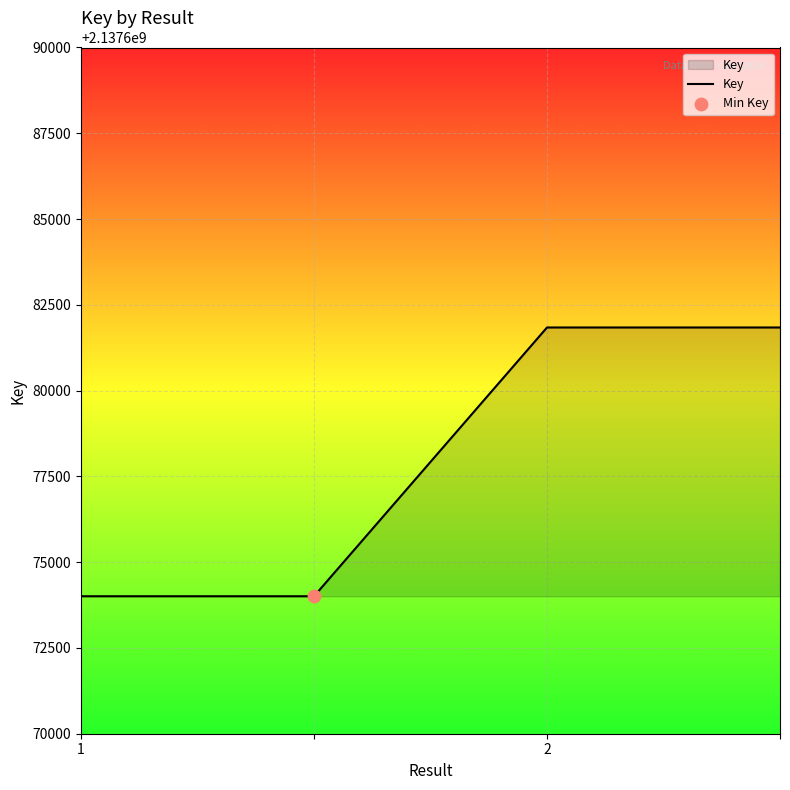

What is the sum of all values?

8550711694